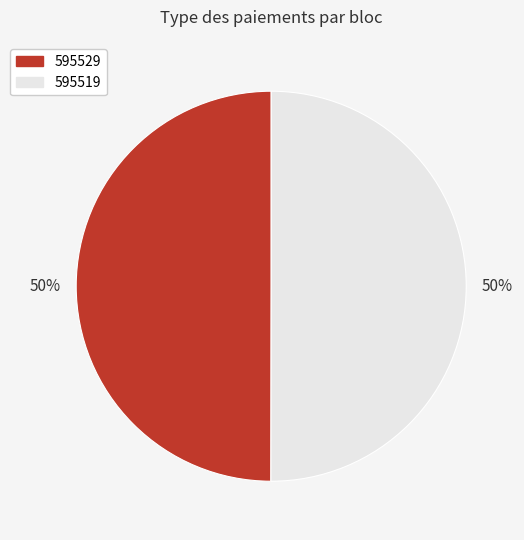

To the nearest percent, what is the average slice percentage?

50%